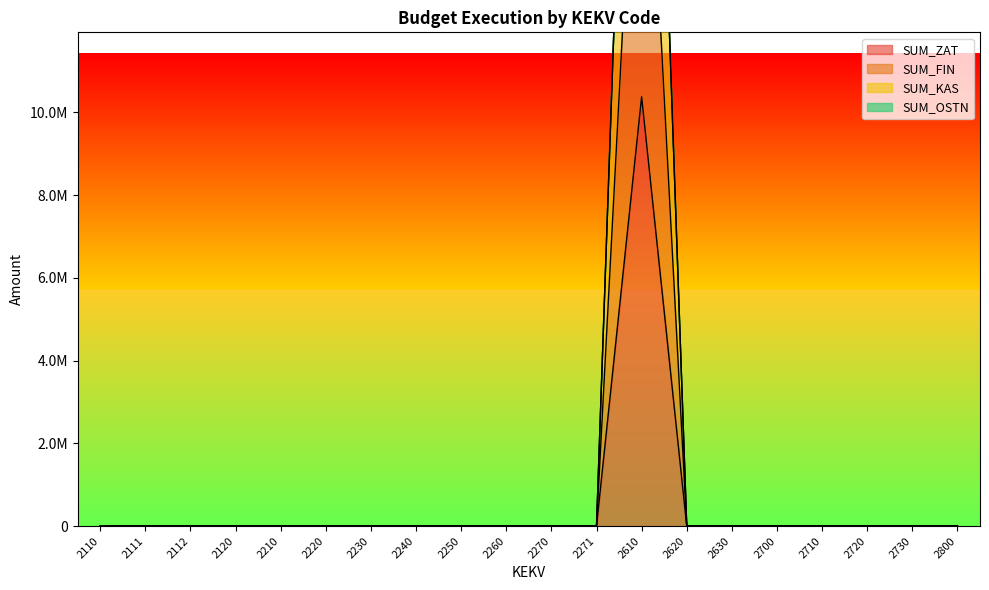

The SUM_FIN series shows 0.0 at 2270. True or false?

True